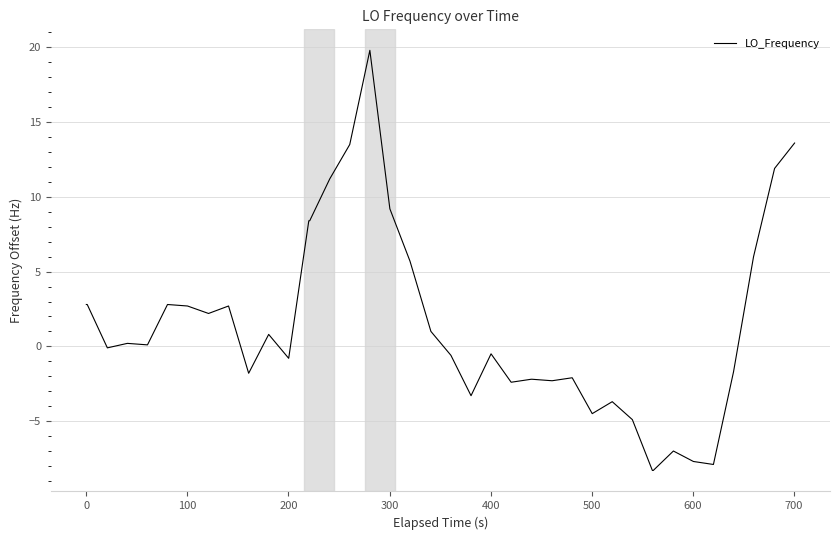

What is the greatest value displayed?

19.8